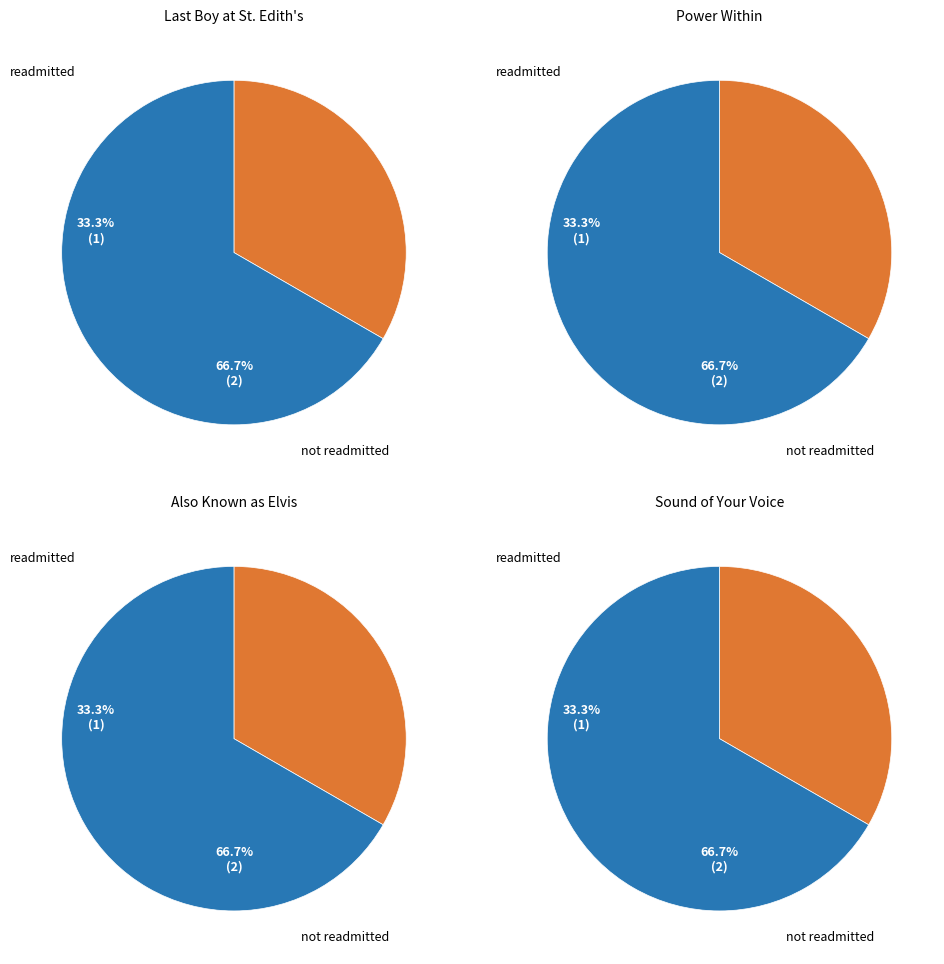

Is it true that 3 is 1% of the pie?

False